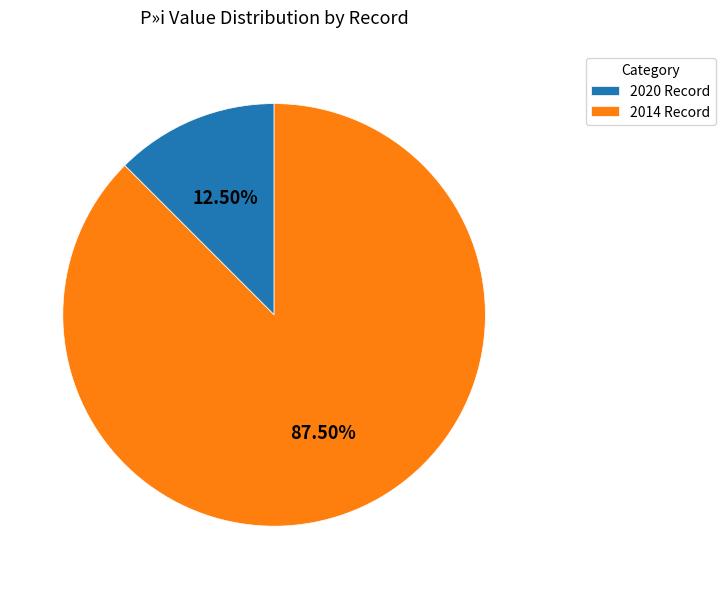

What is the largest slice in the pie chart?

2014 Record